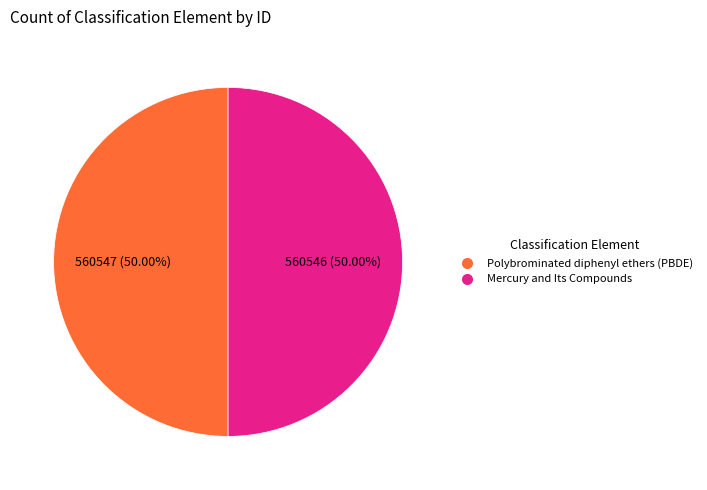

Is the sum of Polybrominated diphenyl ethers (PBDE) and Mercury and Its Compounds greater than half?

Yes